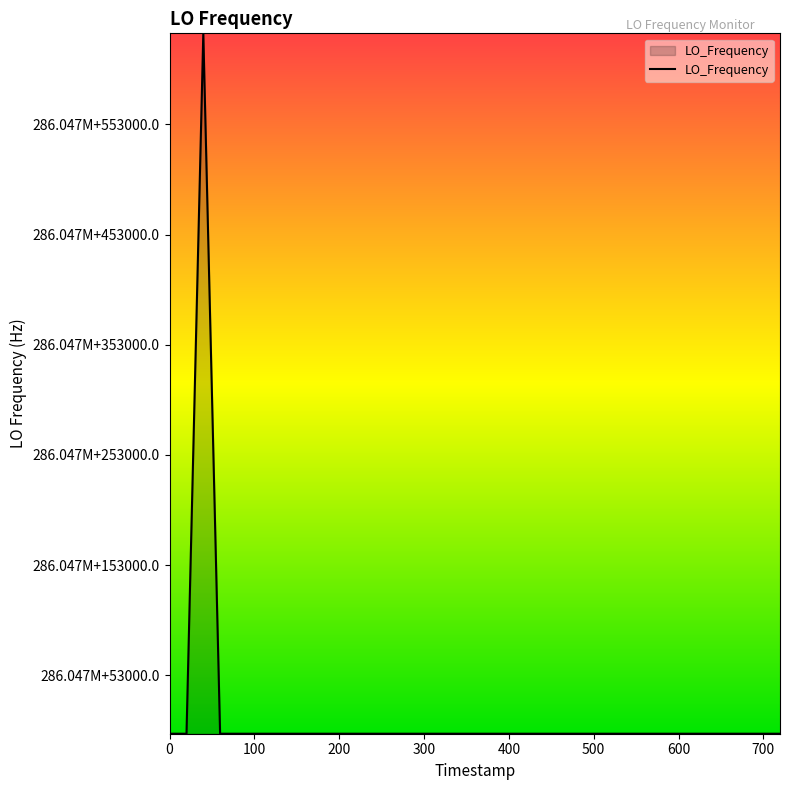

What is the difference between the maximum and second lowest values?

635708.1